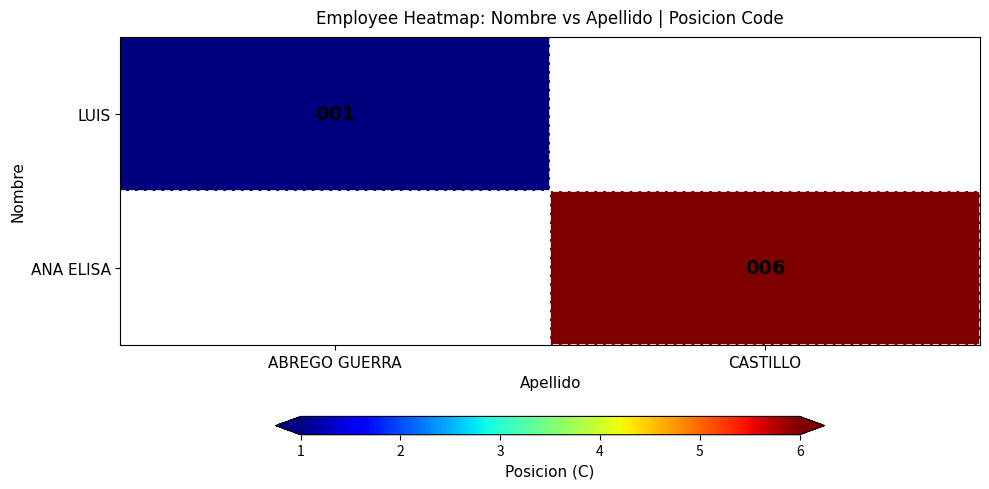

True or false: LUIS has a value of 1 at ABREGO GUERRA.

True